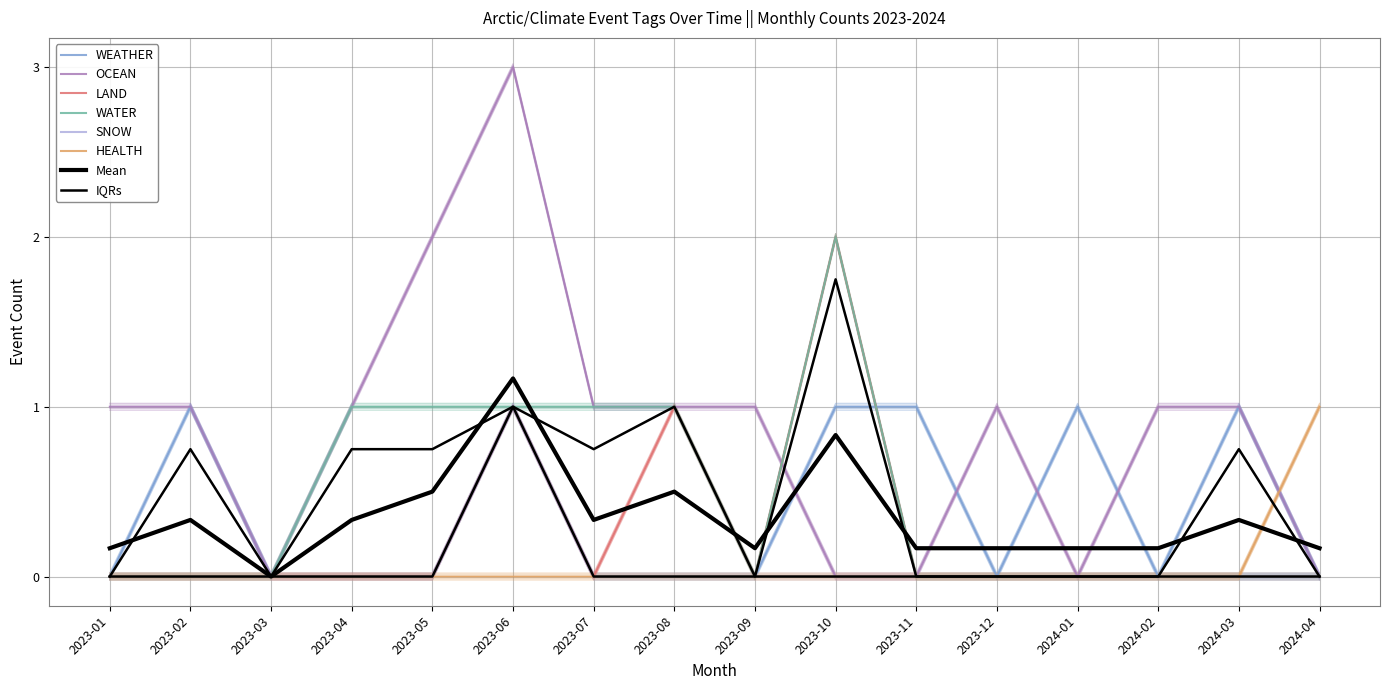

Reading left to right, list all the values displayed in this chart.

WEATHER: 2023-01=-0.0	2023-02=1.0	2023-03=-0.0	2023-04=-0.0	2023-05=-0.0	2023-06=1.0	2023-07=-0.0	2023-08=-0.0	2023-09=-0.0	2023-10=1.0	2023-11=1.0	2023-12=-0.0	2024-01=1.0	2024-02=-0.0	2024-03=1.0	2024-04=-0.0
OCEAN: 2023-01=1.0	2023-02=1.0	2023-03=-0.0	2023-04=1.0	2023-05=2.0	2023-06=3.0	2023-07=1.0	2023-08=1.0	2023-09=1.0	2023-10=-0.0	2023-11=-0.0	2023-12=1.0	2024-01=-0.0	2024-02=1.0	2024-03=1.0	2024-04=-0.0
LAND: 2023-01=-0.0	2023-02=-0.0	2023-03=-0.0	2023-04=-0.0	2023-05=-0.0	2023-06=1.0	2023-07=-0.0	2023-08=1.0	2023-09=-0.0	2023-10=2.0	2023-11=-0.0	2023-12=-0.0	2024-01=-0.0	2024-02=-0.0	2024-03=-0.0	2024-04=-0.0
WATER: 2023-01=0.0	2023-02=0.0	2023-03=0.0	2023-04=1.0	2023-05=1.0	2023-06=1.0	2023-07=1.0	2023-08=1.0	2023-09=0.0	2023-10=2.0	2023-11=0.0	2023-12=0.0	2024-01=0.0	2024-02=0.0	2024-03=0.0	2024-04=0.0
SNOW: 2023-01=-0.0	2023-02=-0.0	2023-03=-0.0	2023-04=-0.0	2023-05=-0.0	2023-06=1.0	2023-07=-0.0	2023-08=-0.0	2023-09=-0.0	2023-10=-0.0	2023-11=-0.0	2023-12=-0.0	2024-01=-0.0	2024-02=-0.0	2024-03=-0.0	2024-04=-0.0
HEALTH: 2023-01=-0.0	2023-02=-0.0	2023-03=-0.0	2023-04=-0.0	2023-05=-0.0	2023-06=-0.0	2023-07=-0.0	2023-08=-0.0	2023-09=-0.0	2023-10=-0.0	2023-11=-0.0	2023-12=-0.0	2024-01=-0.0	2024-02=-0.0	2024-03=-0.0	2024-04=1.0